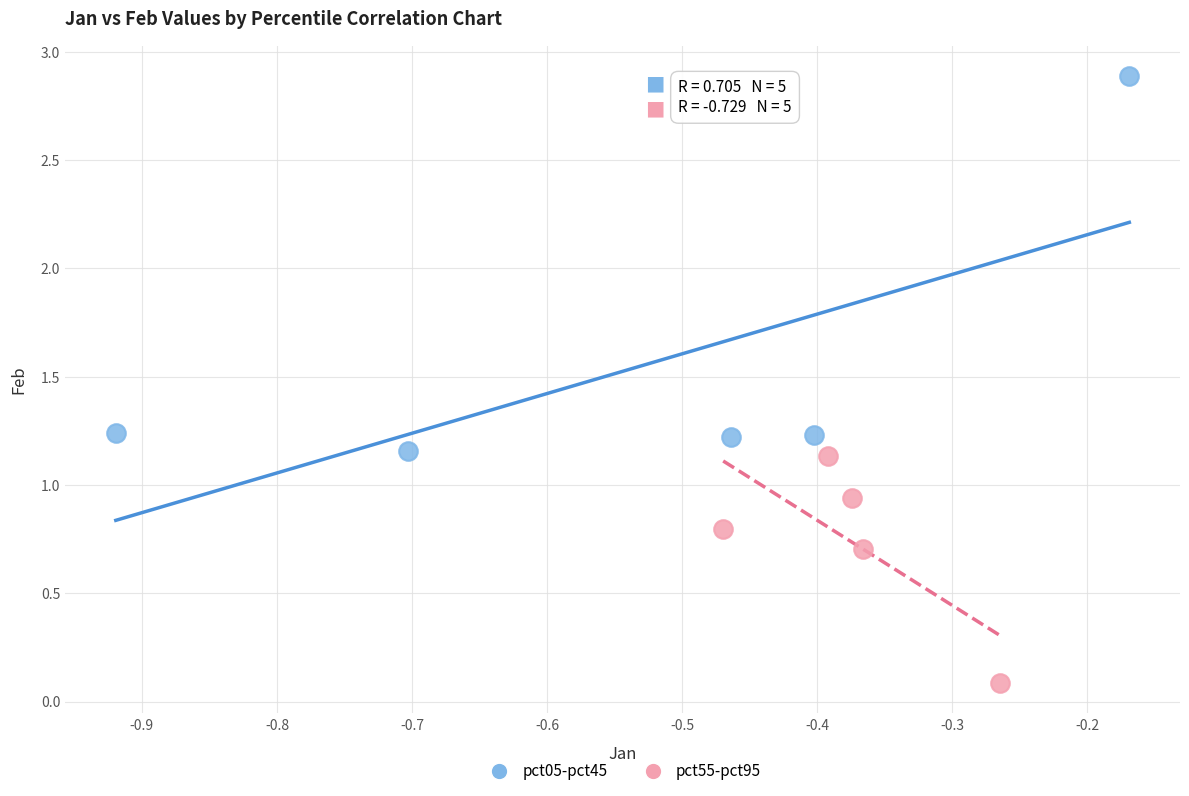

Which series contains the lowest Y value?

pct55-pct95